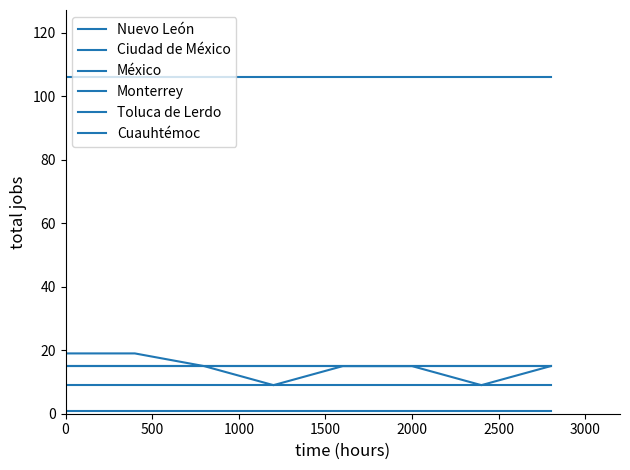

List the series in order of their peak value, highest first.

Toluca de Lerdo, Nuevo León, México, Cuauhtémoc, Ciudad de México, Monterrey